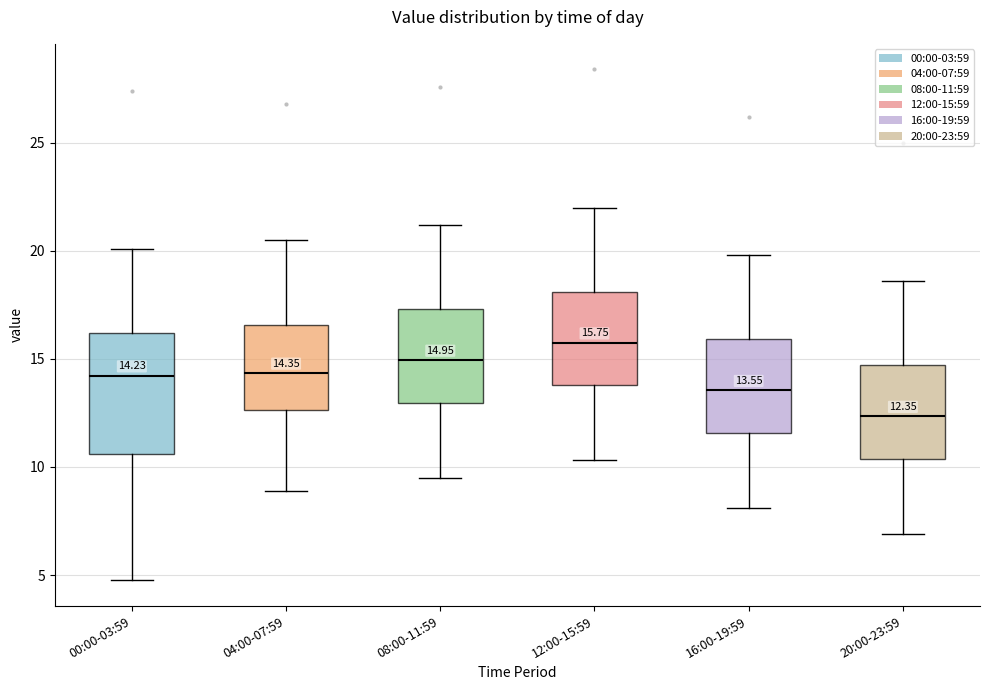

Which box has the highest median line?

12:00-15:59